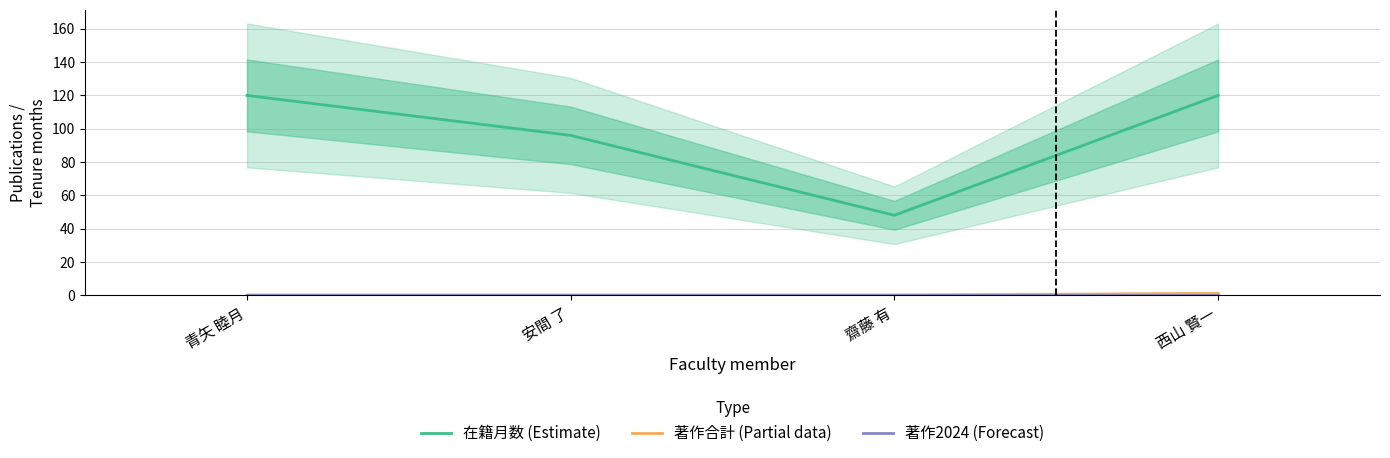

Is this an area chart (filled region under the line)?

No